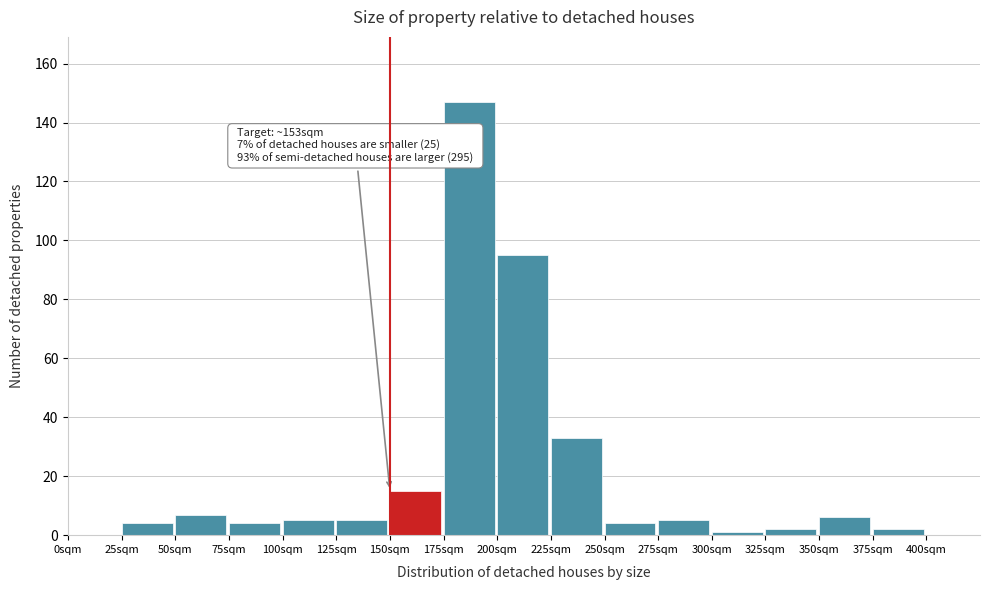

Reading left to right, extract all data points from this chart.

0sqm=0	25sqm=4	50sqm=7	75sqm=4	100sqm=5	125sqm=5	150sqm=15	175sqm=147	200sqm=95	225sqm=33	250sqm=4	275sqm=5	300sqm=1	325sqm=2	350sqm=6	375sqm=2	400sqm=0